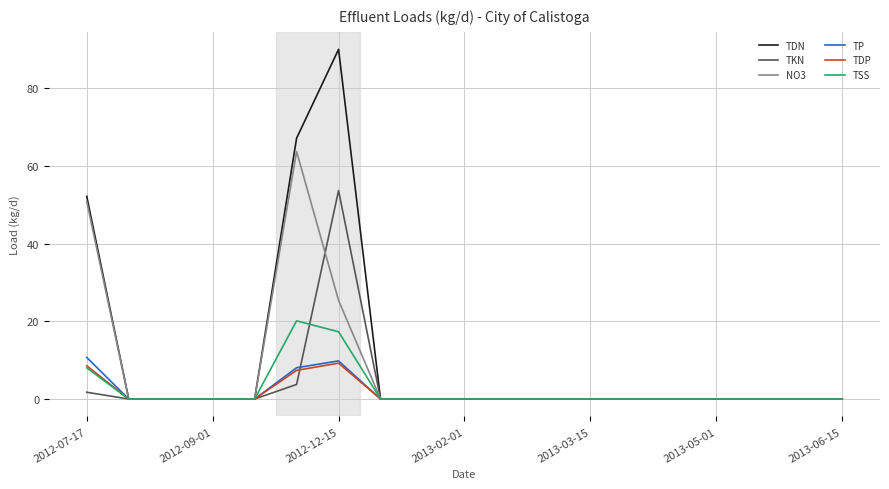

List the series in order of their peak value, lowest first.

TDP, TP, TSS, TKN, NO3, TDN